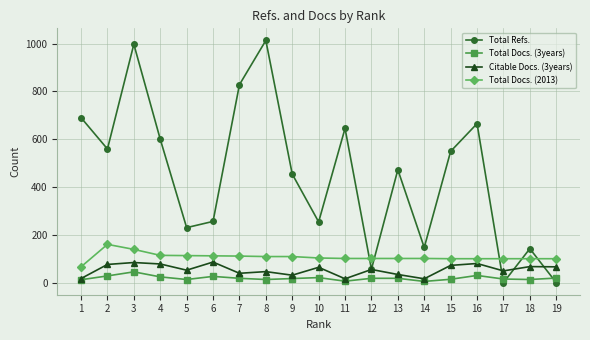

How many distinct data groups are displayed?

4